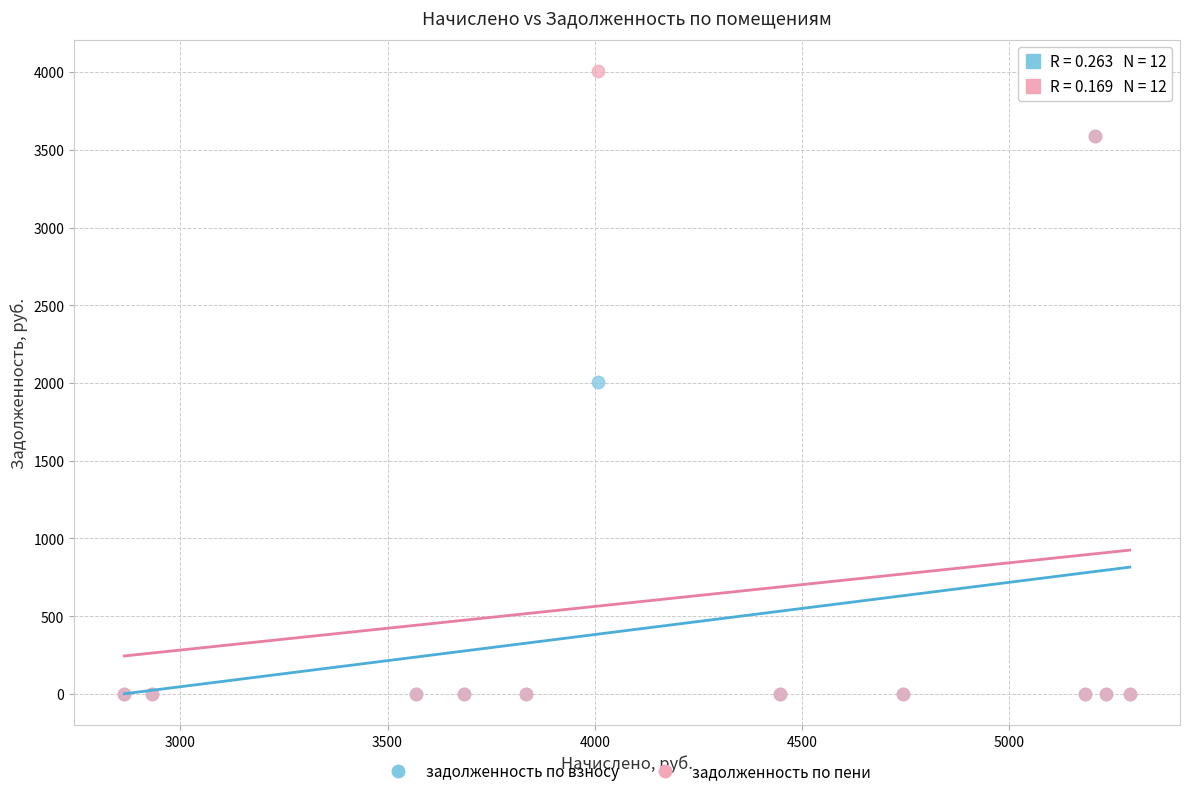

In the задолженность по взносу series, what Y value is closest to 1793?

2003.8